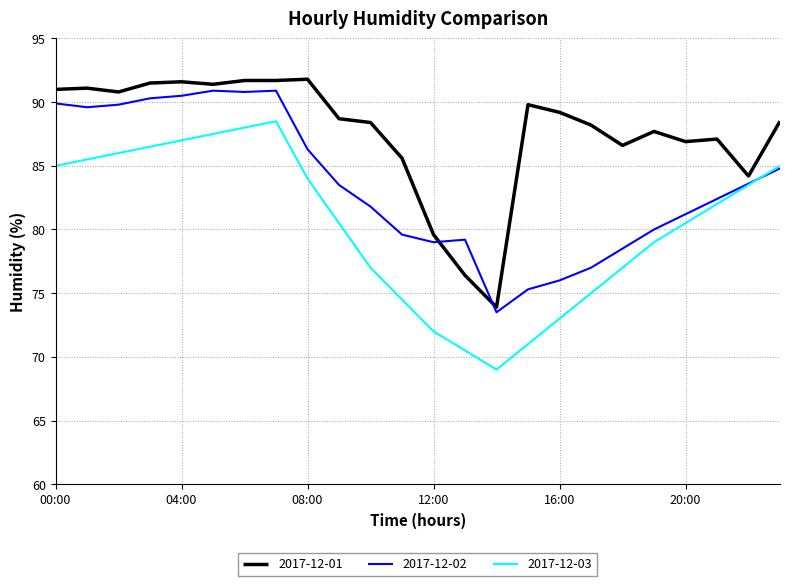

True or false: 2017-12-03 and 2017-12-01 intersect in this chart.

False